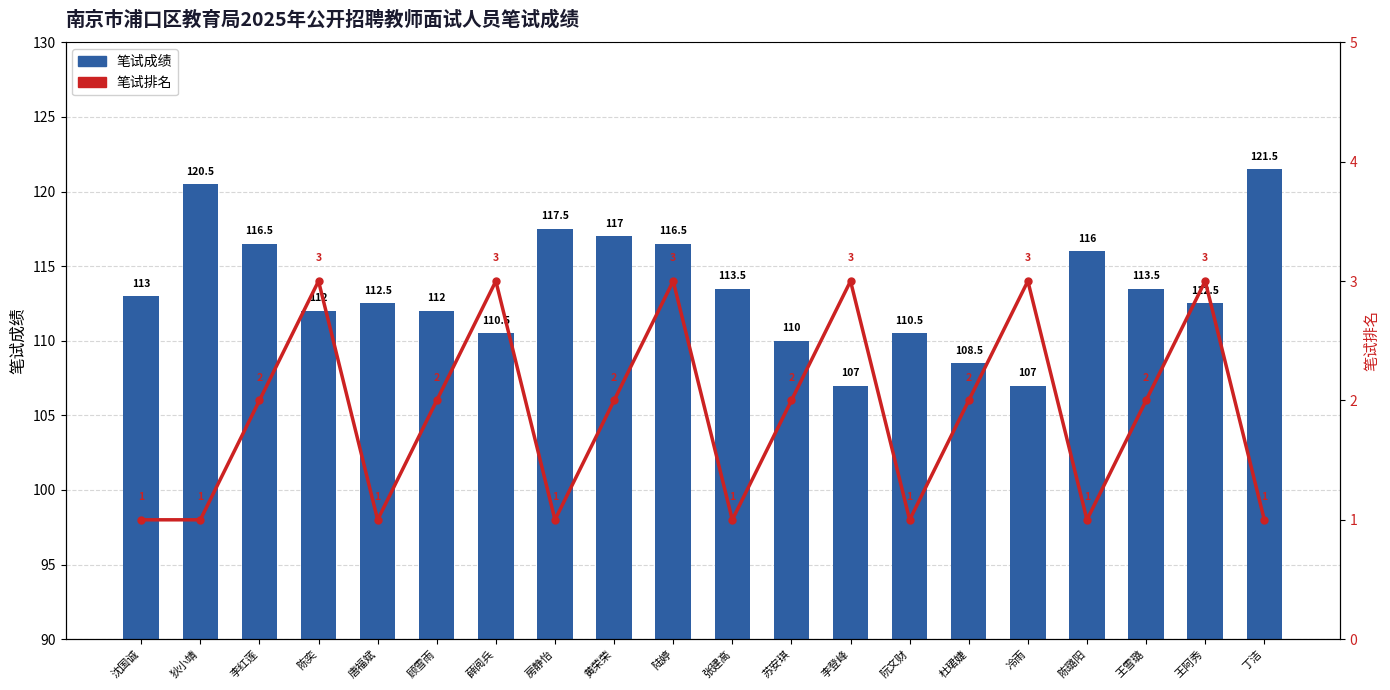

Reading left to right, what are all the values shown in this chart?

笔试成绩: 113.0	120.5	116.5	112.0	112.5	112.0	110.5	117.5	117.0	116.5	113.5	110.0	107.0	110.5	108.5	107.0	116.0	113.5	112.5	121.5
笔试排名: 1.0	1.0	2.0	3.0	1.0	2.0	3.0	1.0	2.0	3.0	1.0	2.0	3.0	1.0	2.0	3.0	1.0	2.0	3.0	1.0